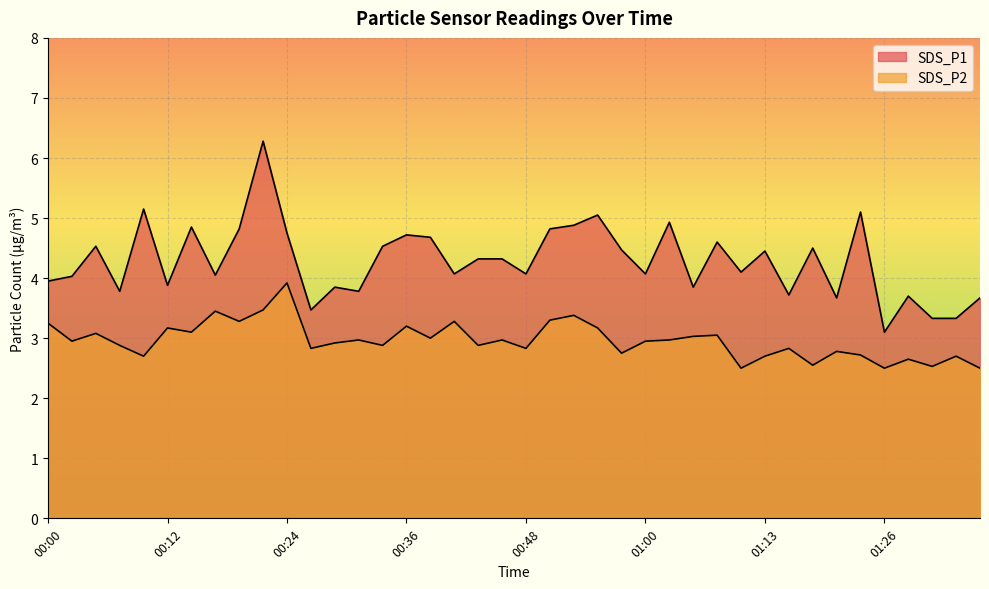

What is the difference between the SDS_P2 values at 01:08 and 01:15?

0.2